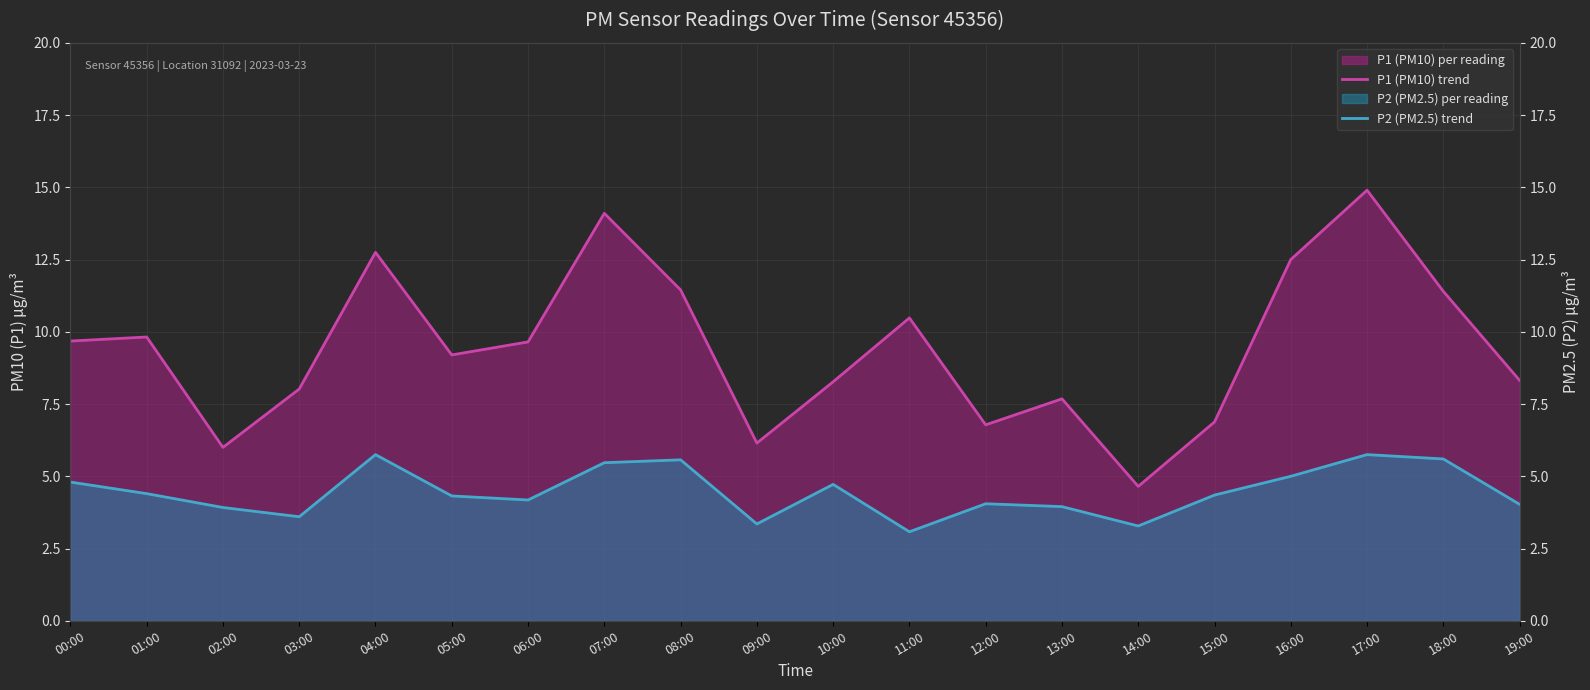

Which category has the highest value in the P1 (PM10) trend series?

17:00